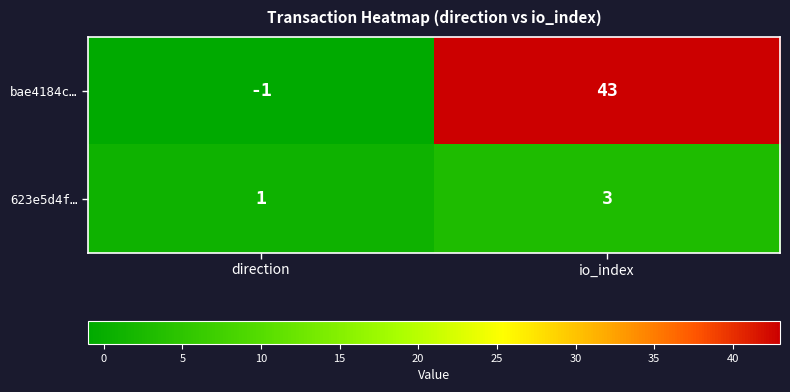

Which series has the largest total across all categories?

bae4184c…